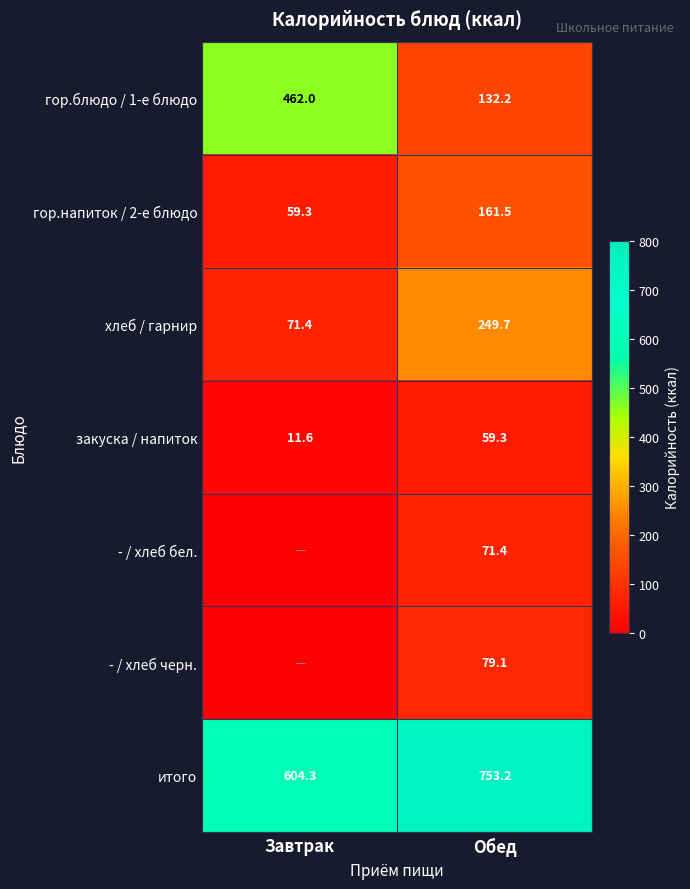

What is the total value across all series at Завтрак?

1208.6